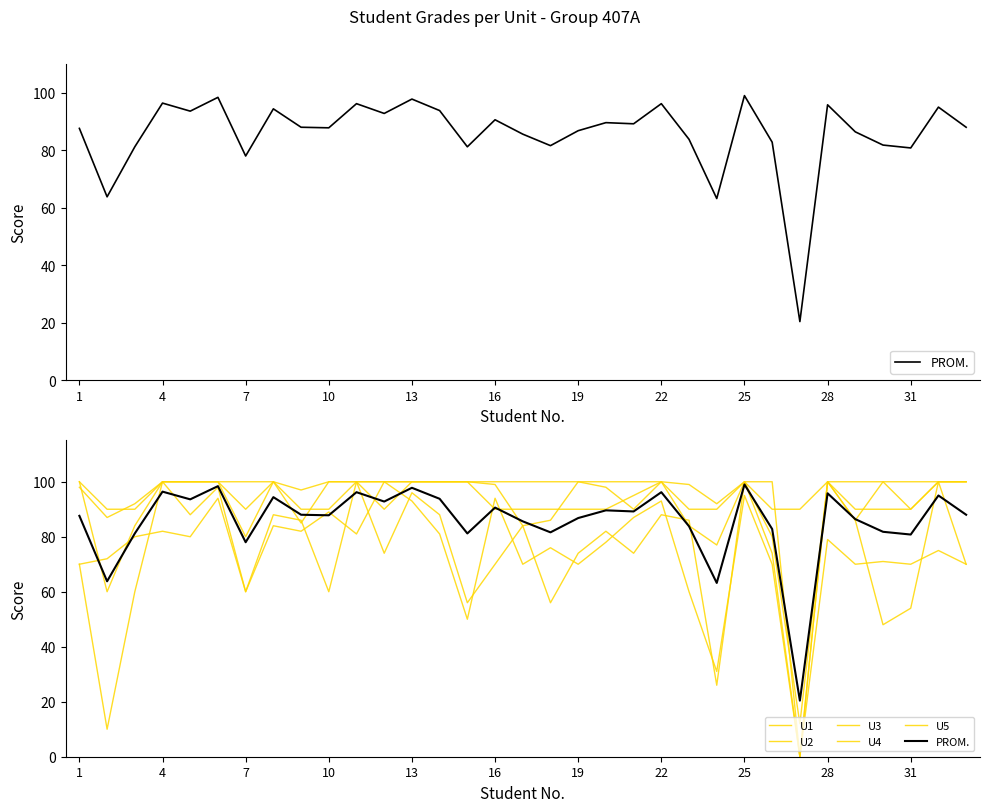

The U3 series shows 52.9 at 28. True or false?

False